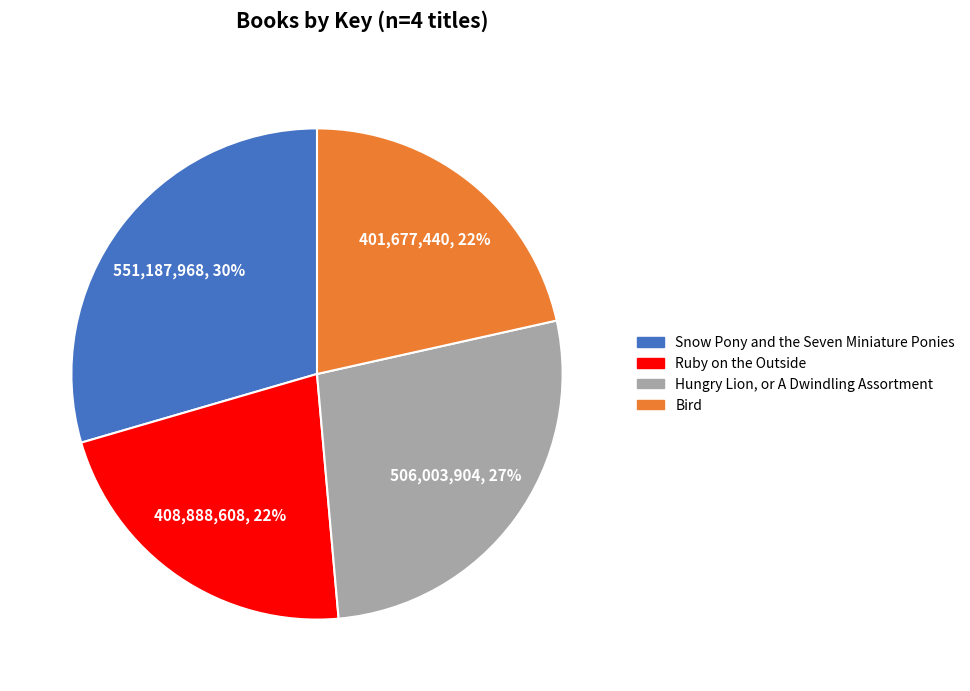

How many slices are in this pie chart?

4